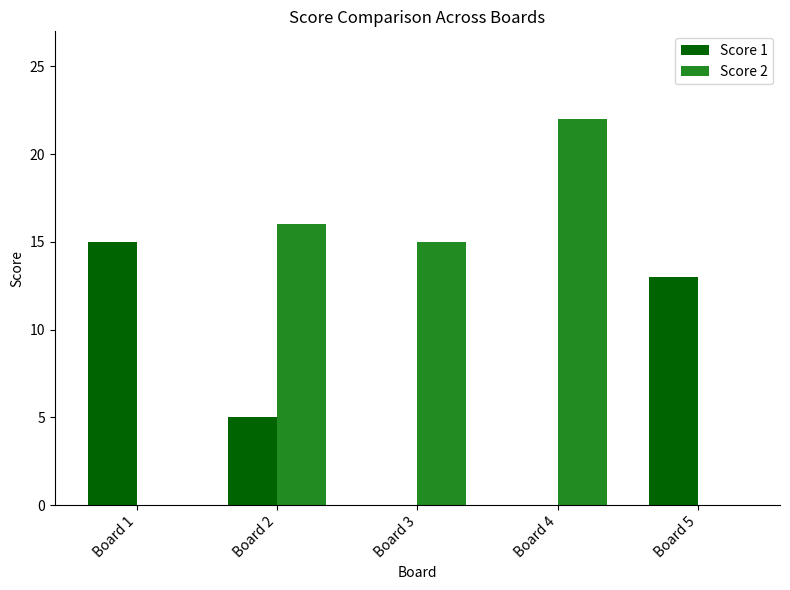

At which category does the chart reach its peak across all series?

Board 4